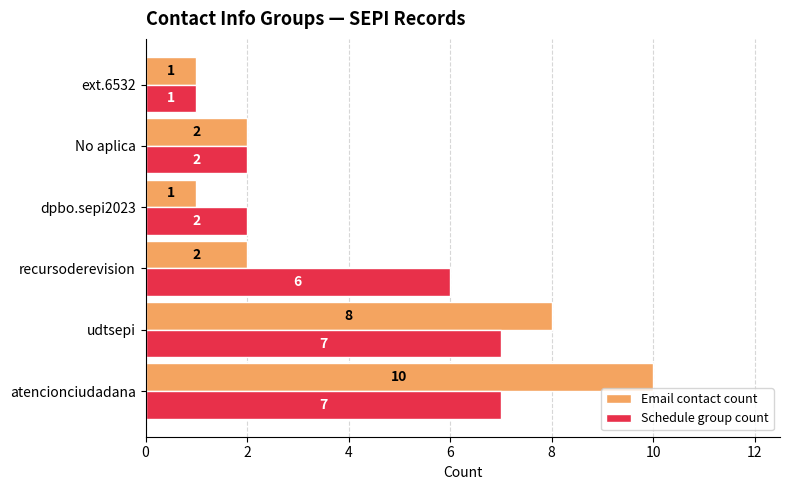

What are all the series names shown in the legend?

Email contact count, Schedule group count